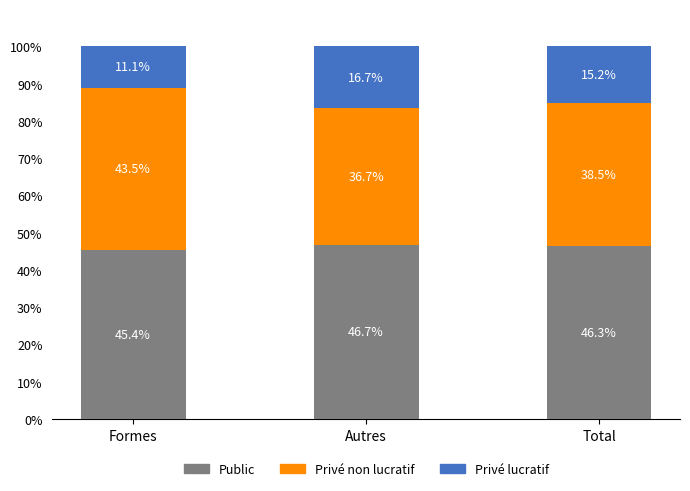

At which category is the sum across all series the highest?

Autres